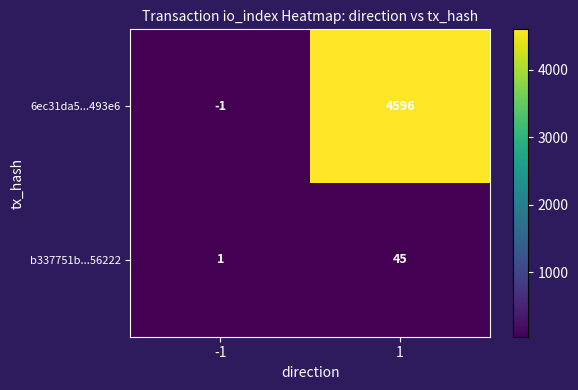

The value of b337751b...56222 at 1 is 66. True or false?

False